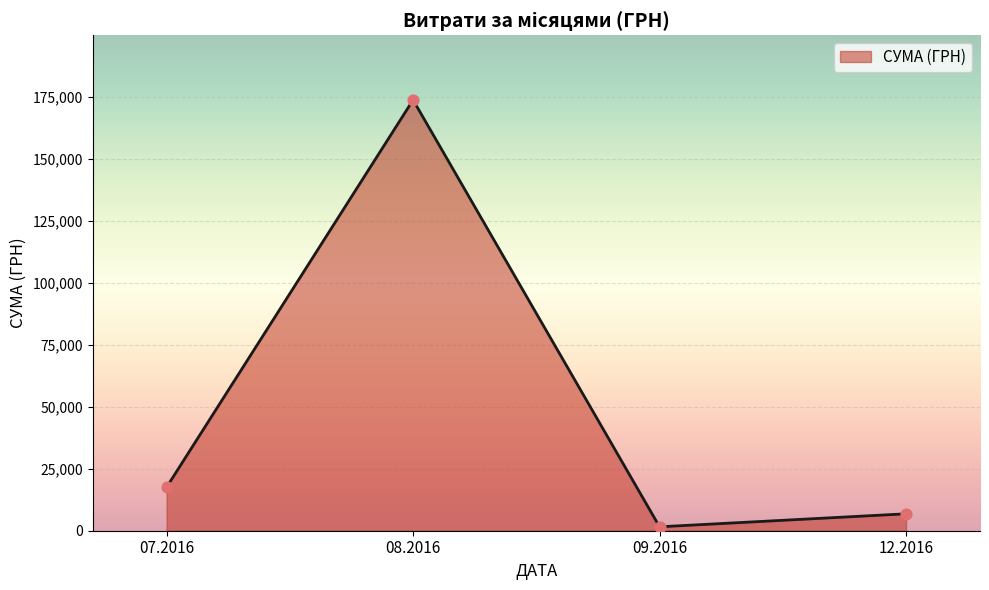

What is the change in value from 08.2016 to 12.2016?

-166877.9